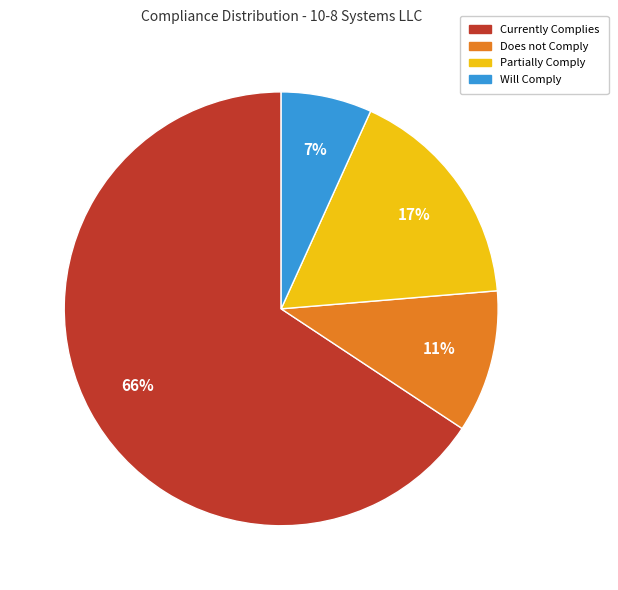

Combined, do Currently Complies and Does not Comply account for over 50%?

Yes